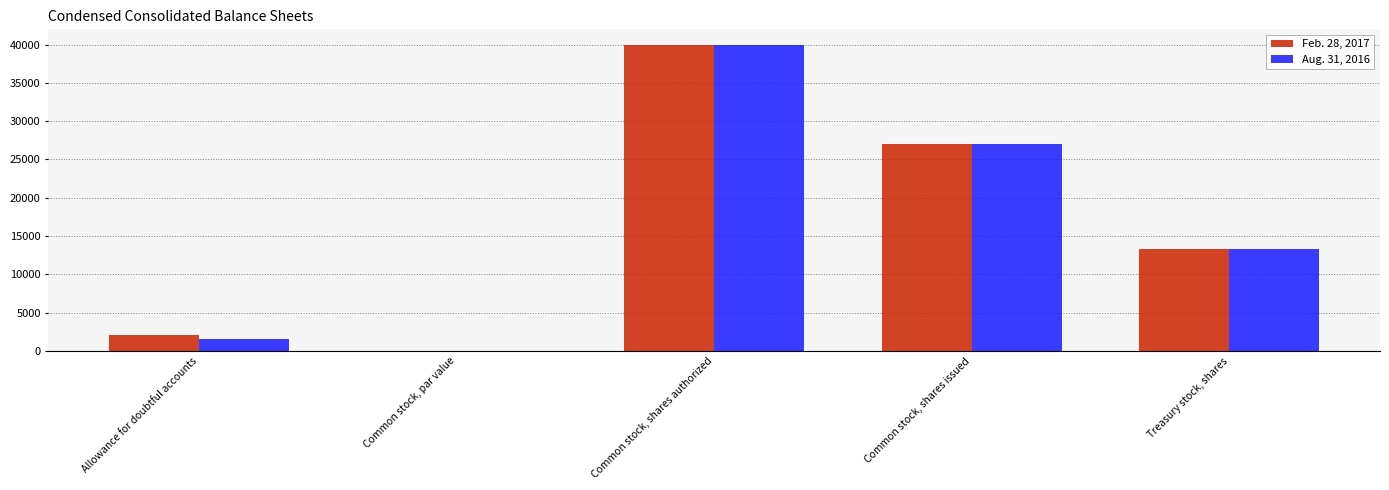

Count the number of categories in the chart.

5